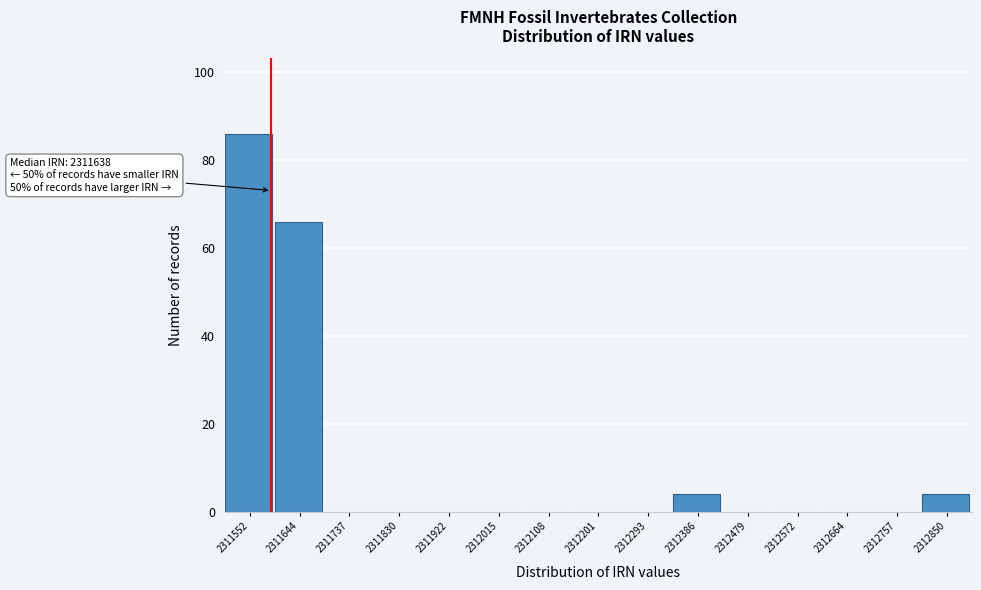

Reading left to right, extract all data points from this chart.

2311552=86	2311644=66	2311737=0	2311830=0	2311922=0	2312015=0	2312108=0	2312201=0	2312293=0	2312386=4	2312479=0	2312572=0	2312664=0	2312757=0	2312850=4